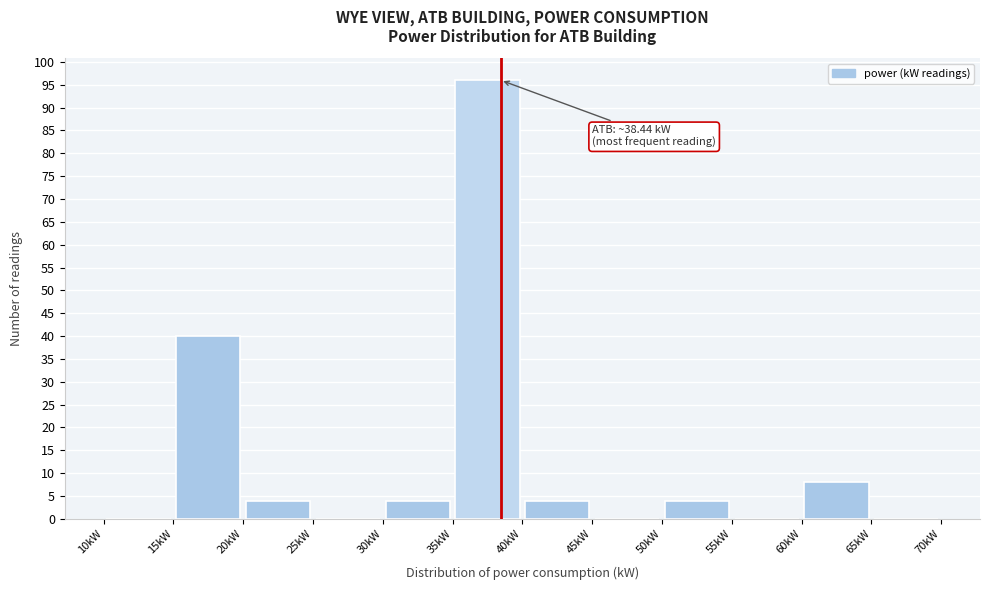

Over which range of the x-axis is the bar tallest?

35 to 40